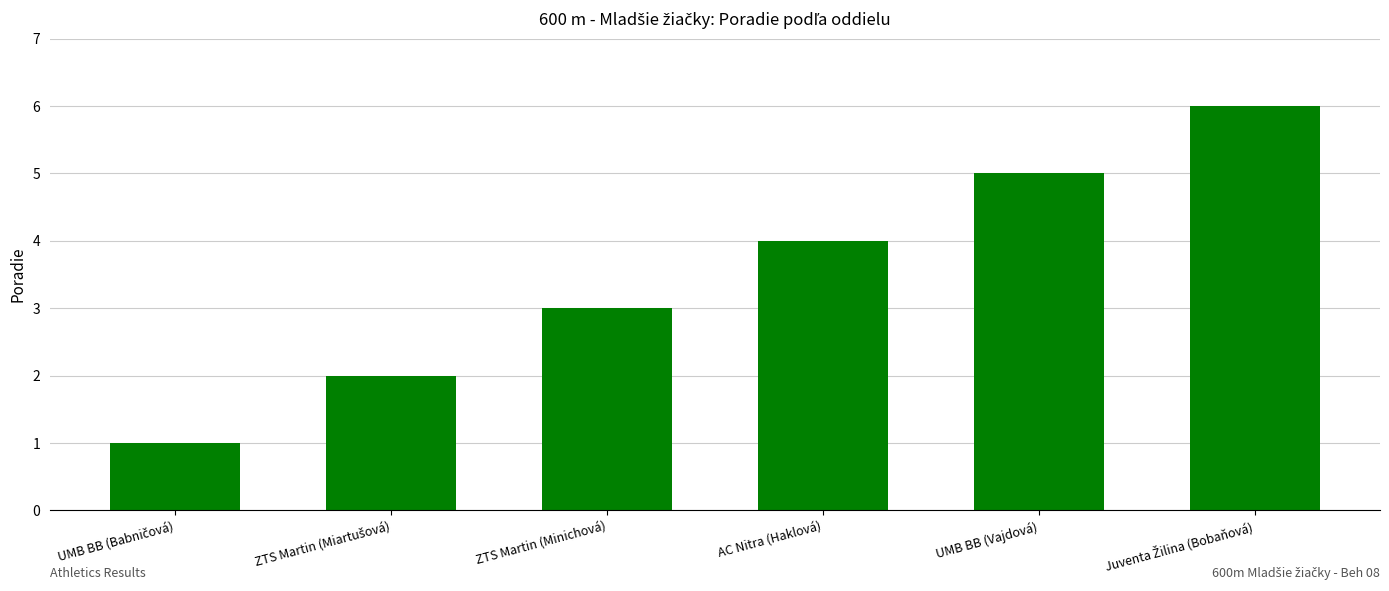

Approximately how many times larger is the value at AC Nitra (Haklová) compared to UMB BB (Vajdová)?

0.8